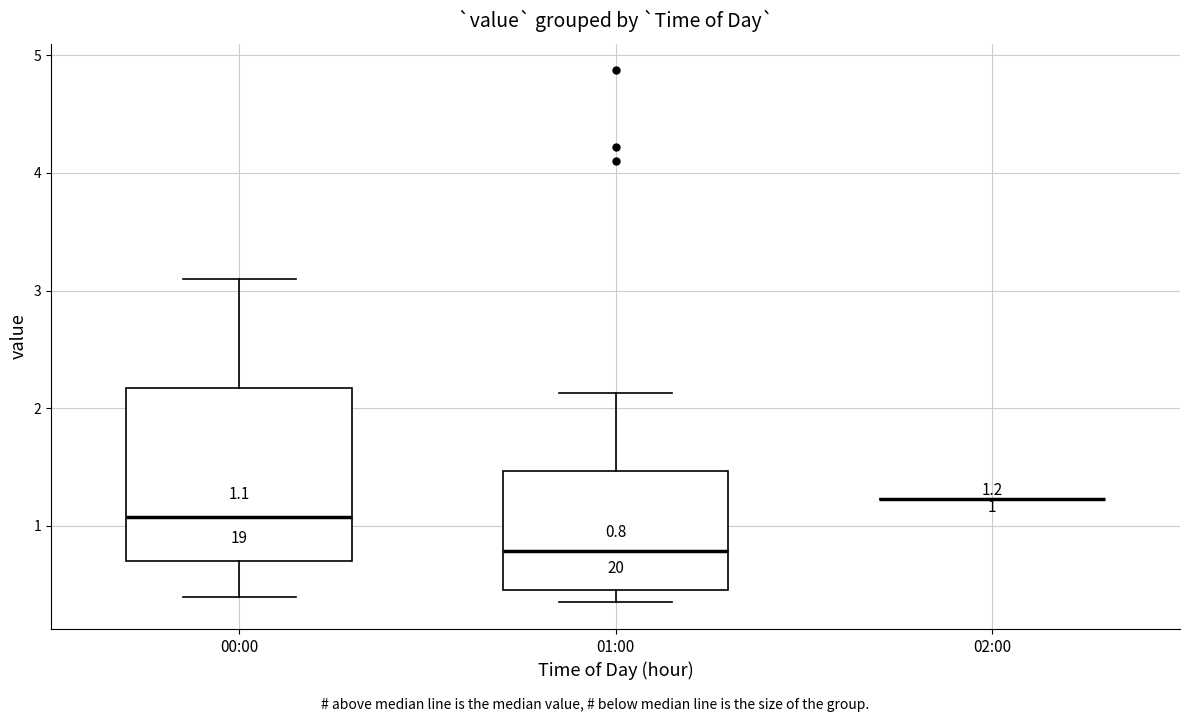

Comparing the boxes themselves (not the whiskers), which one is the tallest?

00:00